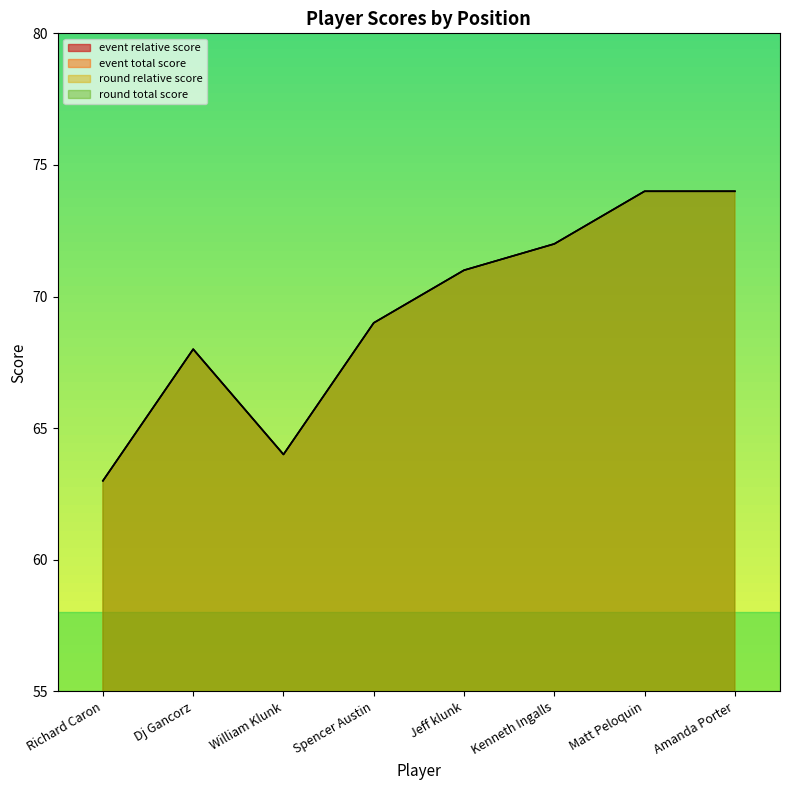

At which label is round_total_score closest to 68?

Dj Gancorz